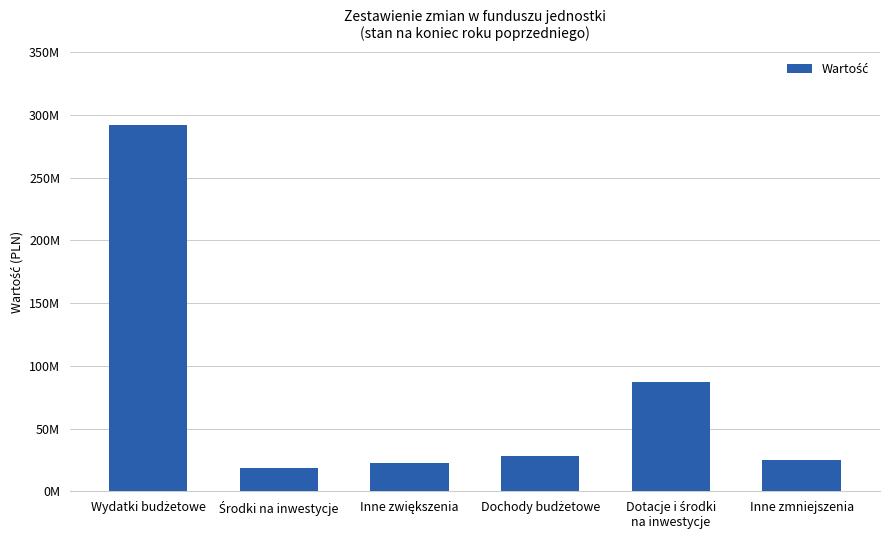

List the labels in order of value, smallest first.

Środki na inwestycje, Inne zwiększenia, Inne zmniejszenia, Dochody budżetowe, Dotacje i środki
na inwestycje, Wydatki budżetowe